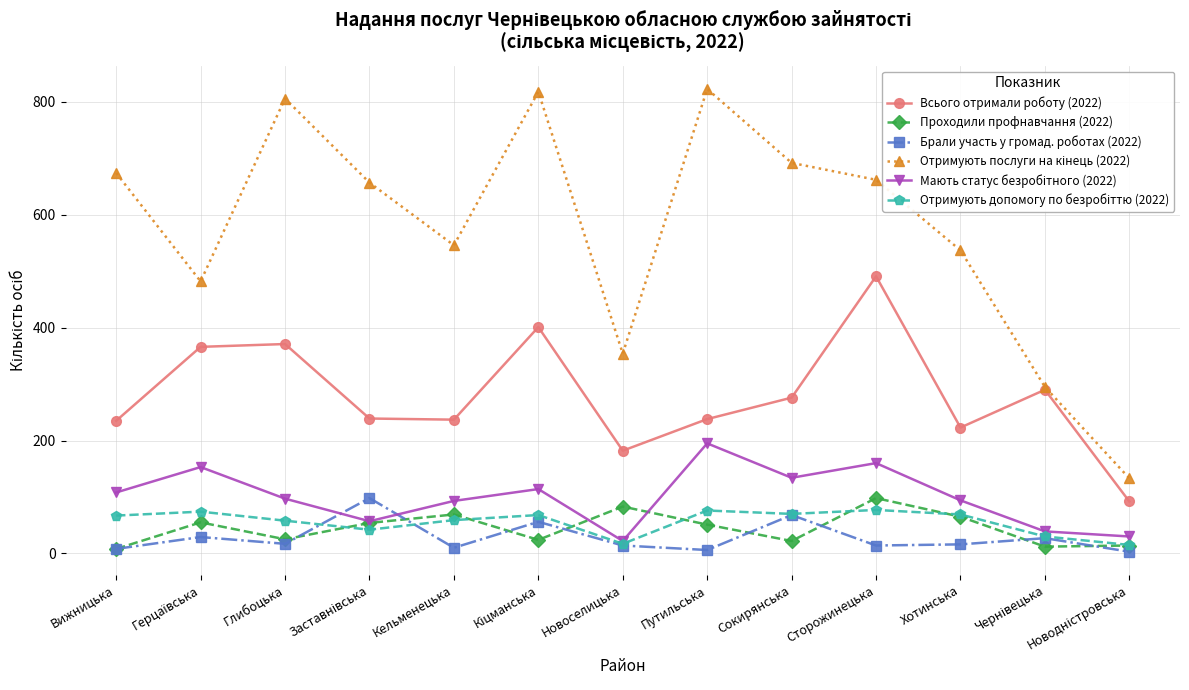

How many interior local peaks does the Проходили профнавчання (2022) series have?

4